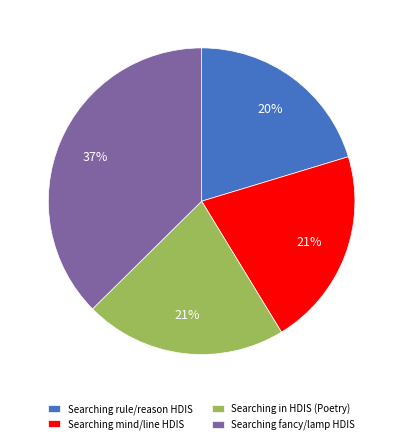

Combined, do Searching in HDIS (Poetry) and Searching fancy/lamp HDIS account for over 50%?

Yes